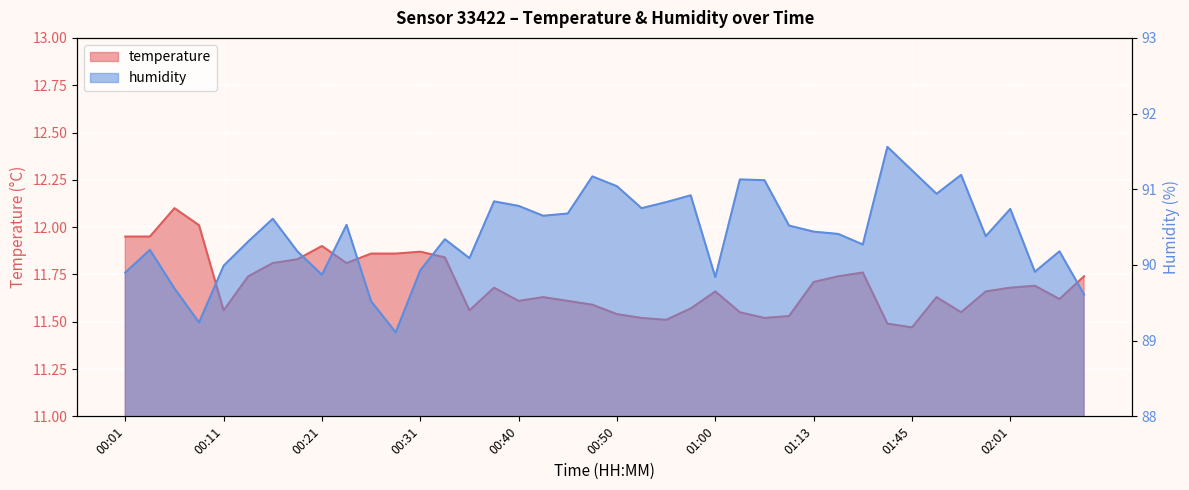

Which series has the widest spread of values?

humidity